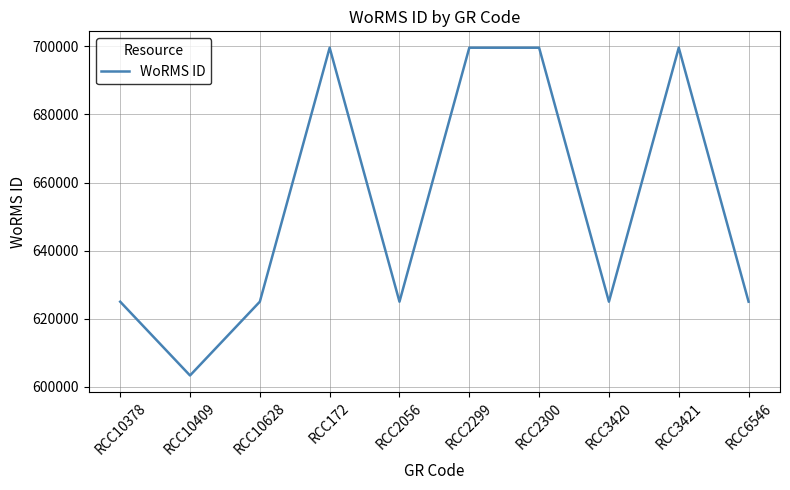

What is the difference between the values at RCC172 and RCC10378?

74647